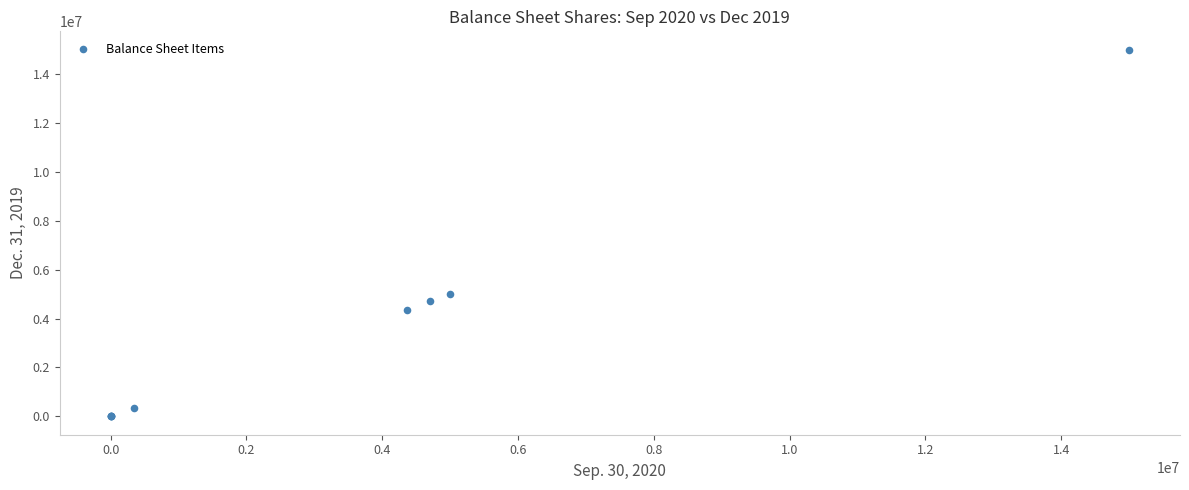

What Y value in the scatter plot is closest to 7500000?

5000000